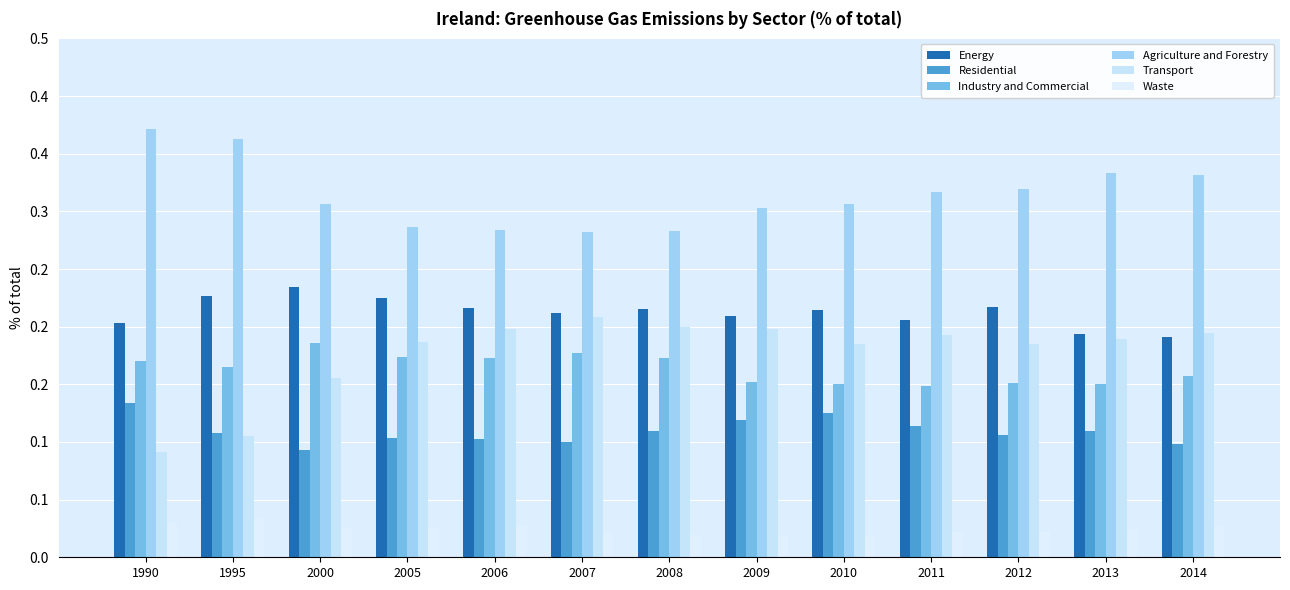

Does the chart contain stacked bars?

No